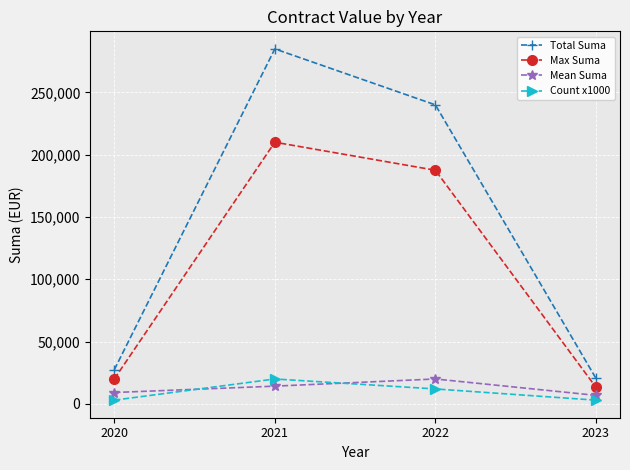

What is the approximate value of Max Suma at 2021?

210000.0